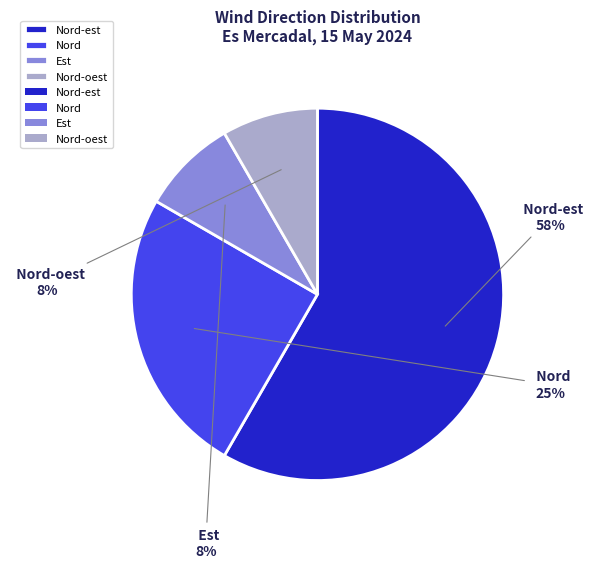

Count the number of slices in the pie.

4